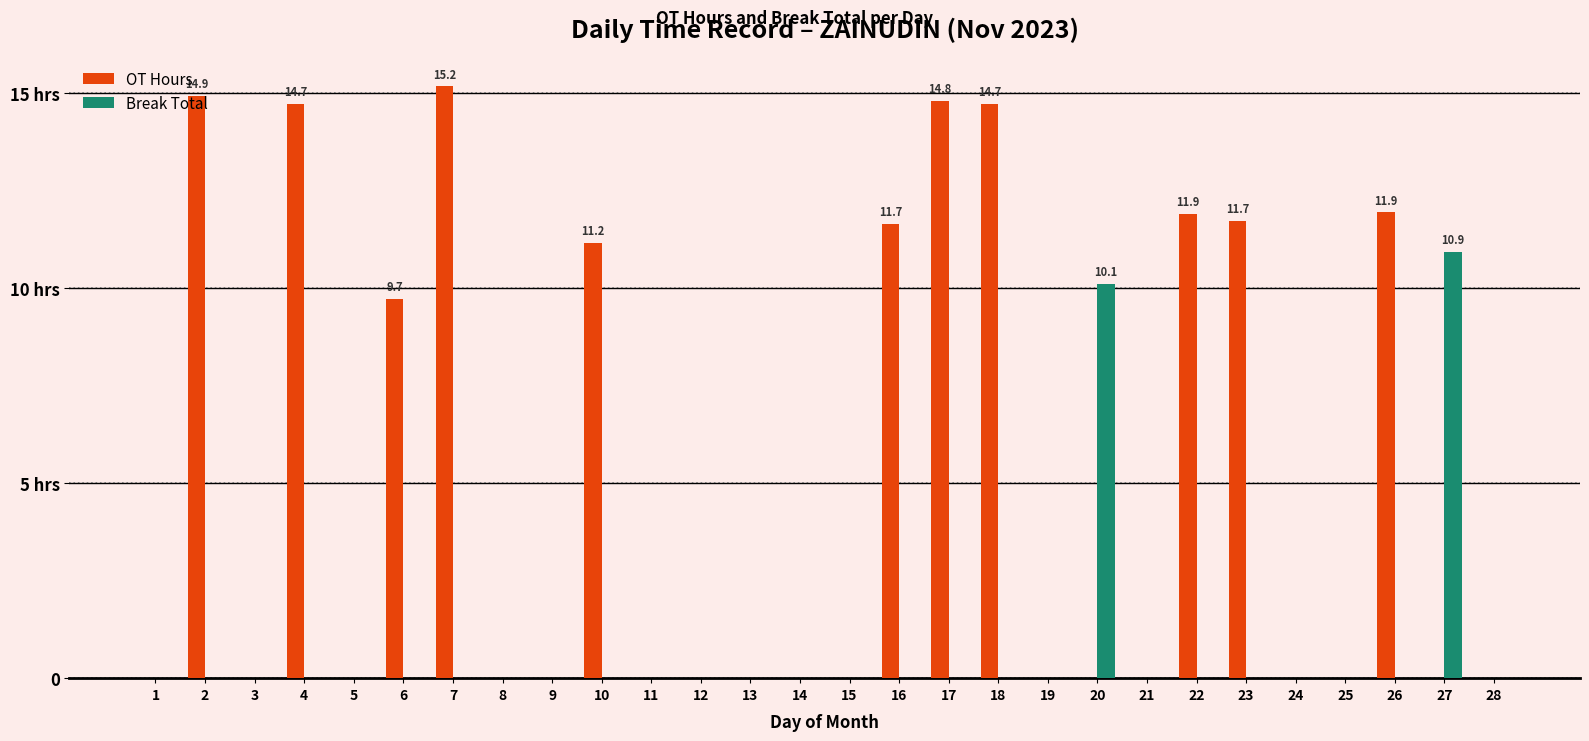

Reading left to right, extract all data points from this chart.

OT Hours: 0.0	14.9	0.0	14.7	0.0	9.7	15.2	0.0	0.0	11.2	0.0	0.0	0.0	0.0	0.0	11.7	14.8	14.7	0.0	0.0	0.0	11.9	11.7	0.0	0.0	11.9	0.0	0.0
Break Total: 0.0	0.0	0.0	0.0	0.0	0.0	0.0	0.0	0.0	0.0	0.0	0.0	0.0	0.0	0.0	0.0	0.0	0.0	0.0	10.1	0.0	0.0	0.0	0.0	0.0	0.0	10.9	0.0